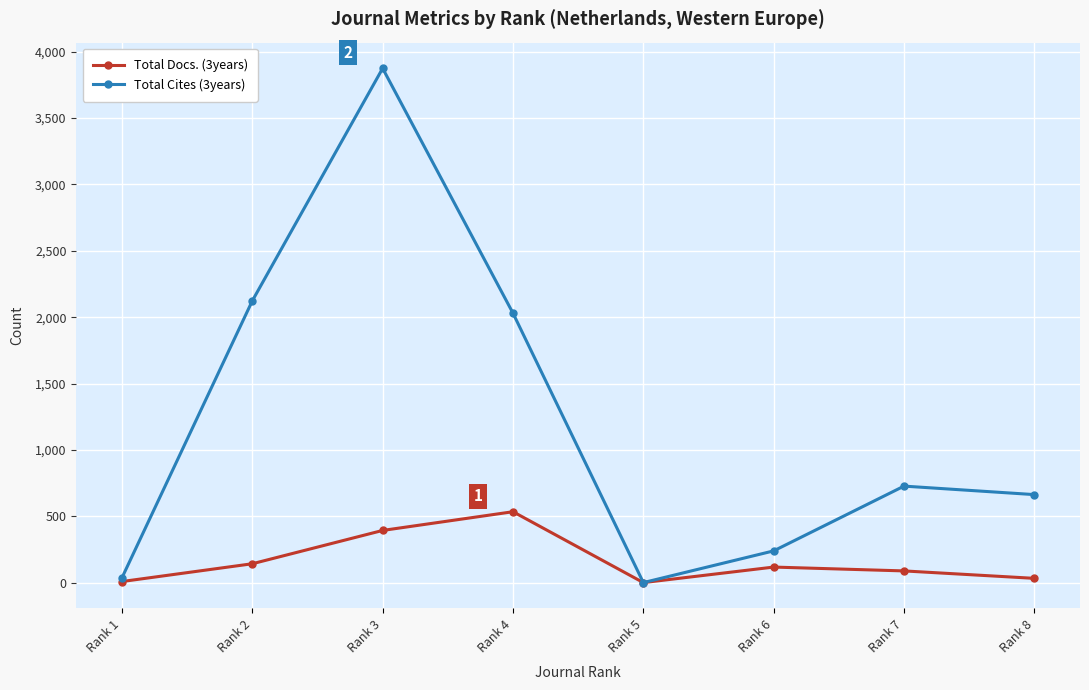

Where is the first local maximum for Total Docs. (3years)?

Rank 4